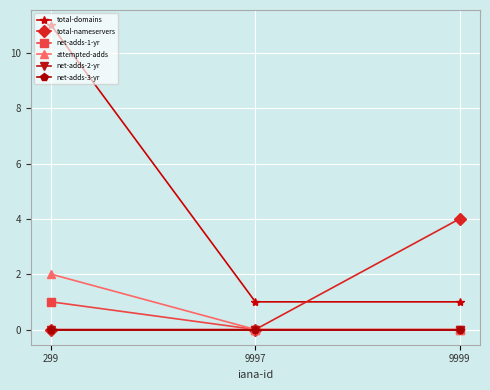

Is the value of net-adds-2-yr at 9999 greater than the value of net-adds-3-yr at 9999?

No